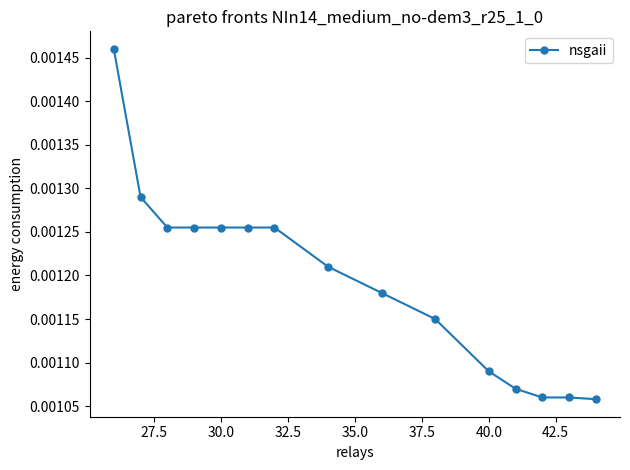

How many values are between 0 and 1?

15